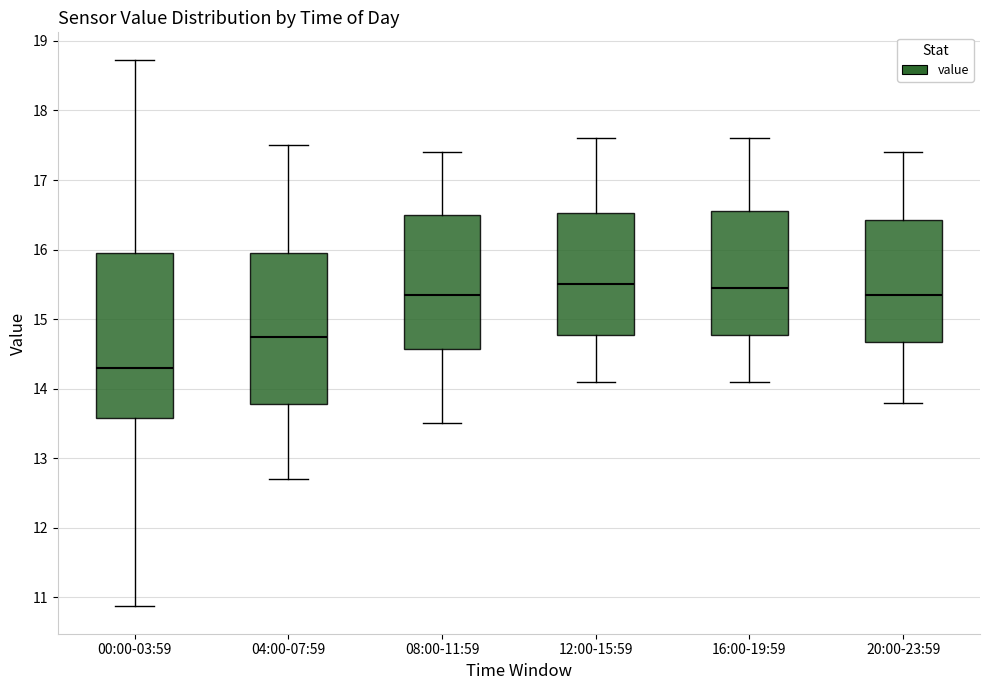

Reading left to right, transcribe this box plot: for each box, give where its median line is, the range the box spans, and where its two whiskers end, as read against the y-axis. The values are not printed on the chart, so give them approximately, as read against the axis.

00:00-03:59: median 14.3, box 13.6 to 16.0, whiskers 10.9 to 18.7
04:00-07:59: median 14.8, box 13.8 to 16.0, whiskers 12.7 to 17.5
08:00-11:59: median 15.4, box 14.6 to 16.5, whiskers 13.5 to 17.4
12:00-15:59: median 15.5, box 14.8 to 16.5, whiskers 14.1 to 17.6
16:00-19:59: median 15.5, box 14.8 to 16.6, whiskers 14.1 to 17.6
20:00-23:59: median 15.4, box 14.7 to 16.4, whiskers 13.8 to 17.4